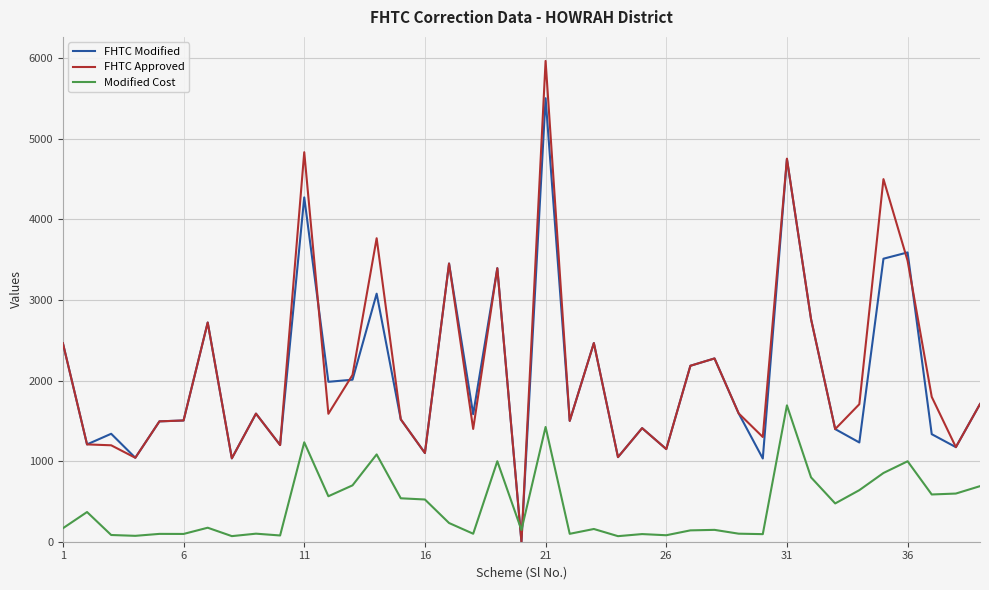

Which series has the widest spread of values?

FHTC Approved